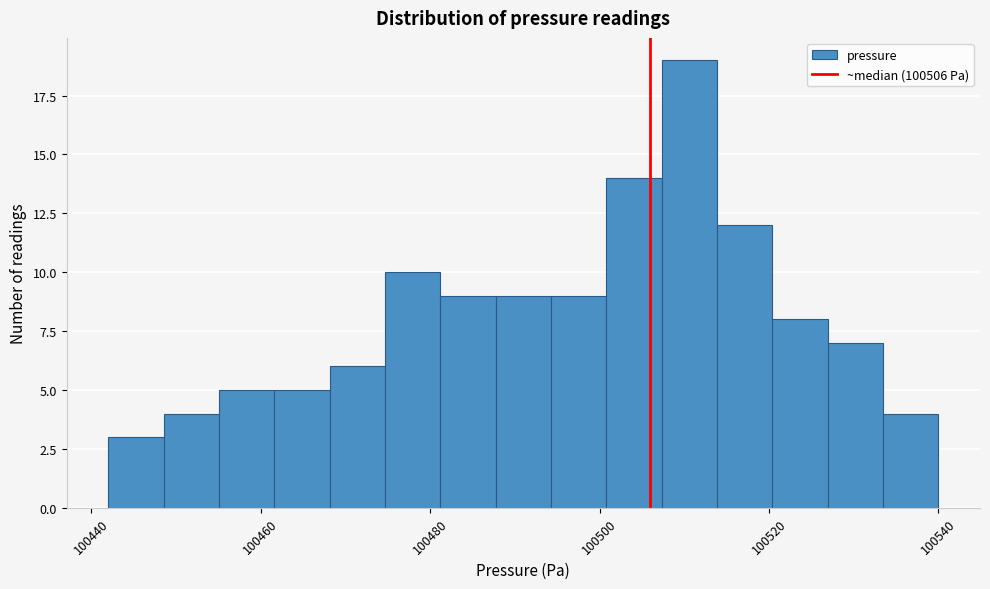

Read against the x-axis, roughly where is the centre of the tallest bar?

100510